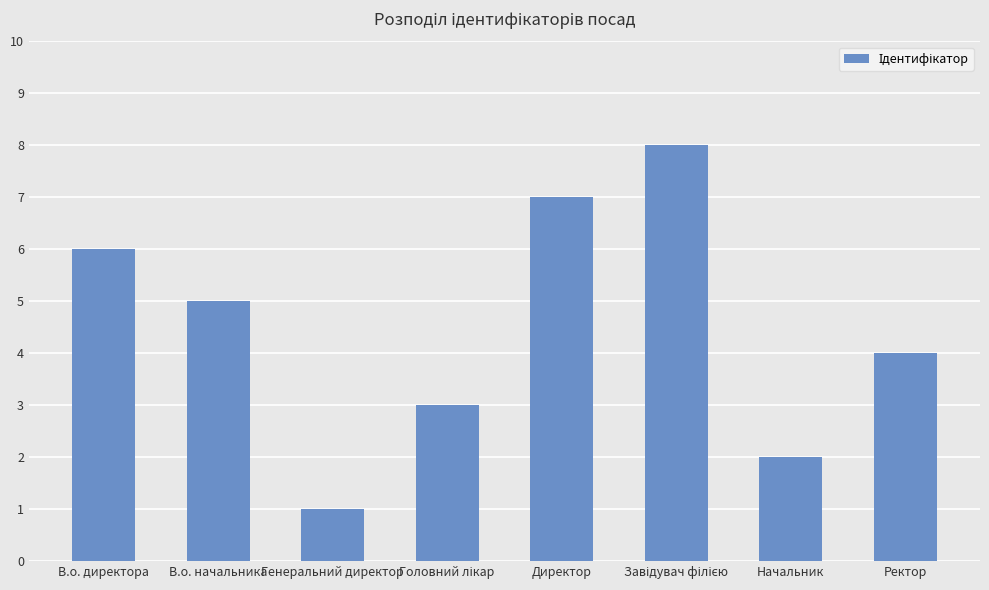

What is the label of the 8th bar from the right?

В.о. директора